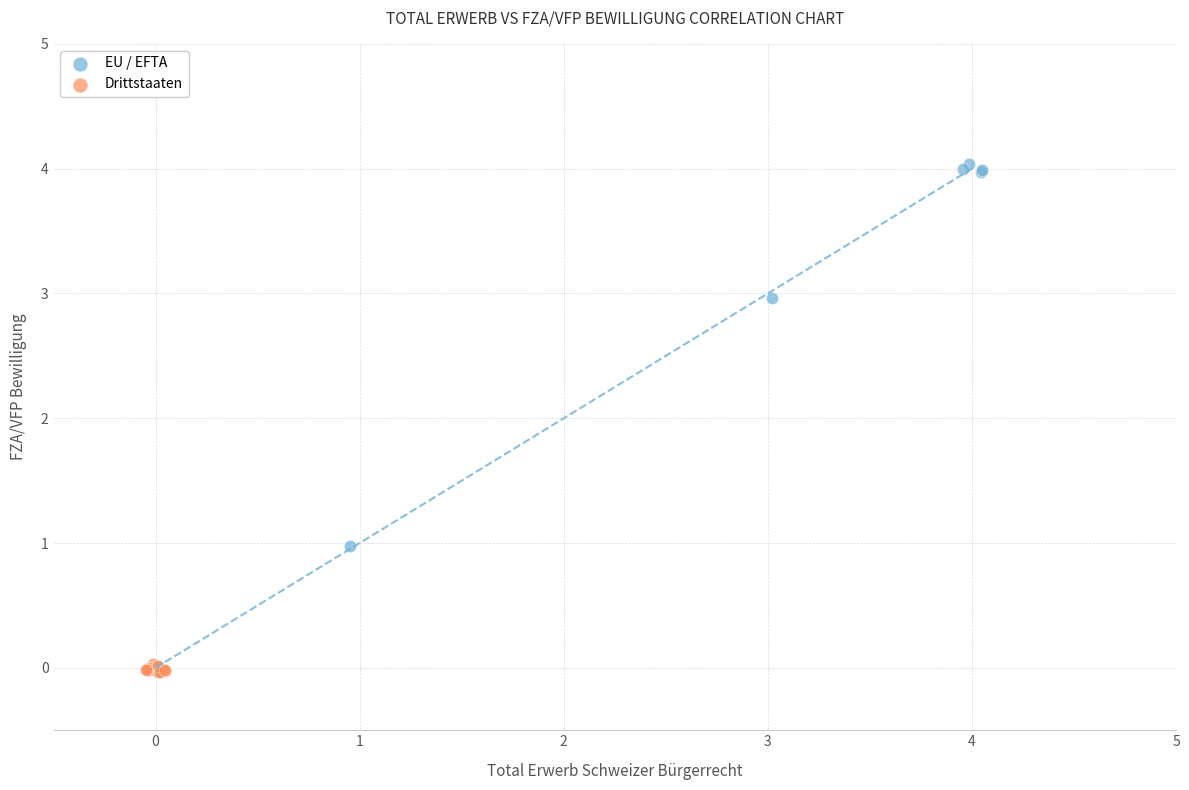

Which series contains the highest Y value?

EU / EFTA